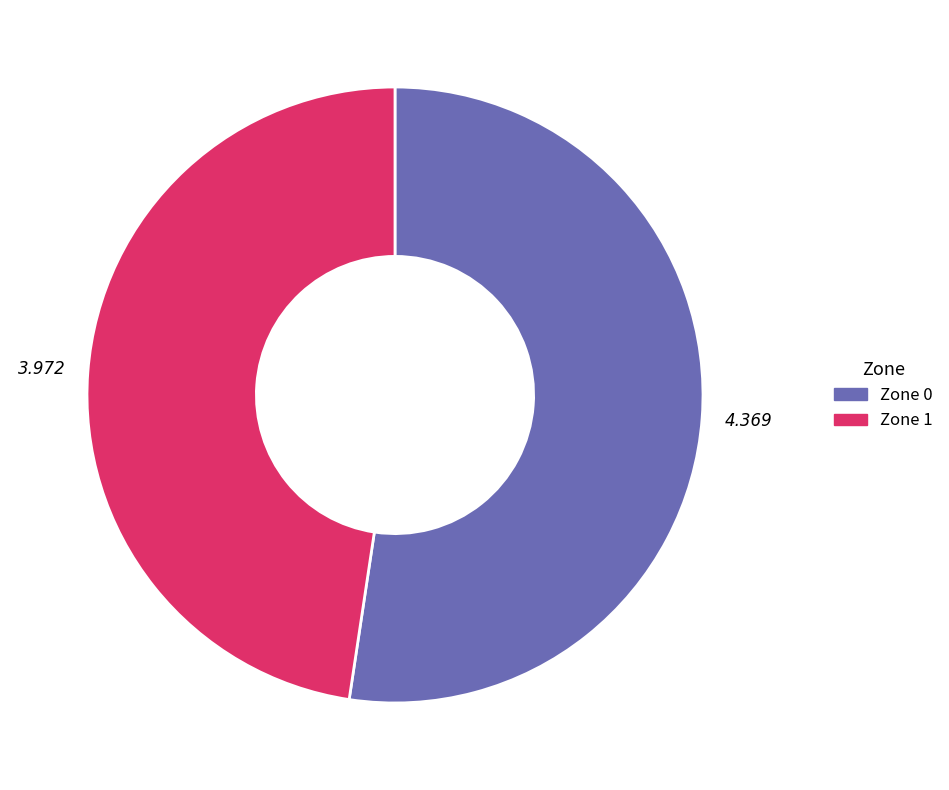

Rank the categories by value from highest to lowest.

Zone 0, Zone 1